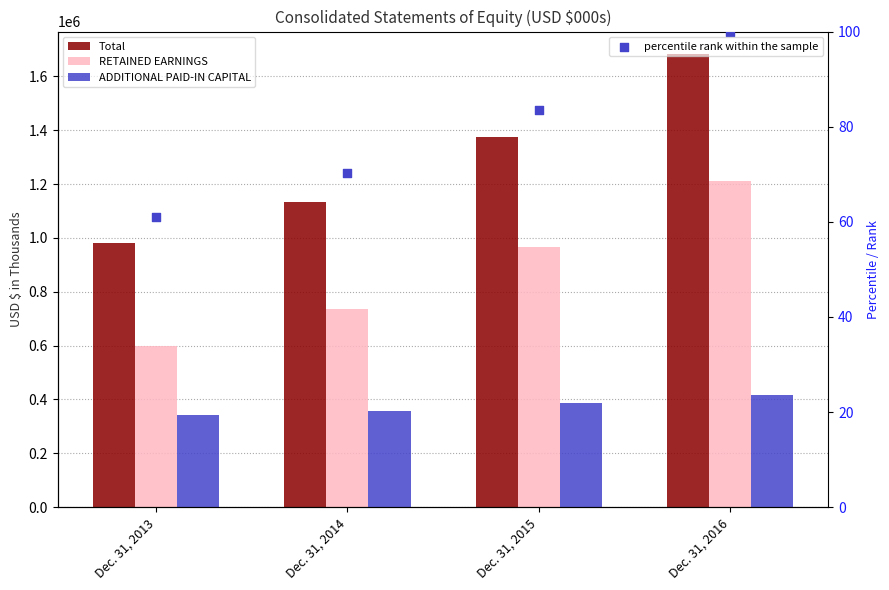

Is the value of percentile rank within the sample at Dec. 31, 2015 greater than the value of ADDITIONAL PAID-IN CAPITAL at Dec. 31, 2013?

No